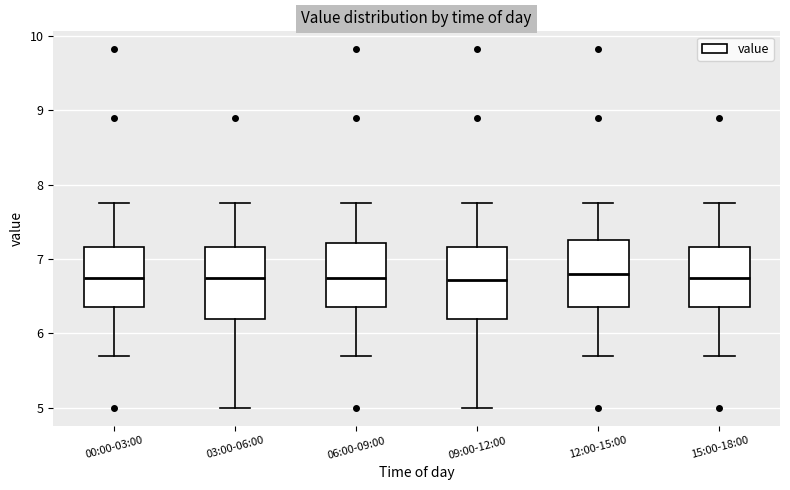

Reading left to right, read every box against the y-axis: the position of its median line, the range the box covers, and the ends of its whiskers. The values are not printed on the chart, so give them approximately, as read against the axis.

00:00-03:00: median 6.8, box 6.4 to 7.2, whiskers 5.7 to 7.8
03:00-06:00: median 6.8, box 6.2 to 7.2, whiskers 5.0 to 7.8
06:00-09:00: median 6.8, box 6.4 to 7.2, whiskers 5.7 to 7.8
09:00-12:00: median 6.7, box 6.2 to 7.2, whiskers 5.0 to 7.8
12:00-15:00: median 6.8, box 6.4 to 7.3, whiskers 5.7 to 7.8
15:00-18:00: median 6.8, box 6.4 to 7.2, whiskers 5.7 to 7.8